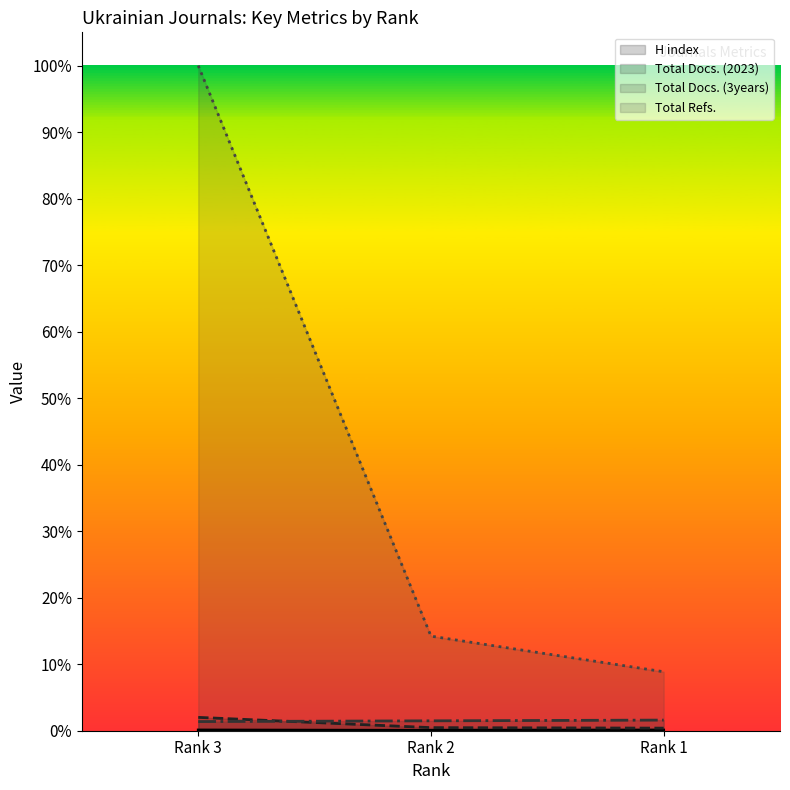

What is the greatest value displayed?

1.0